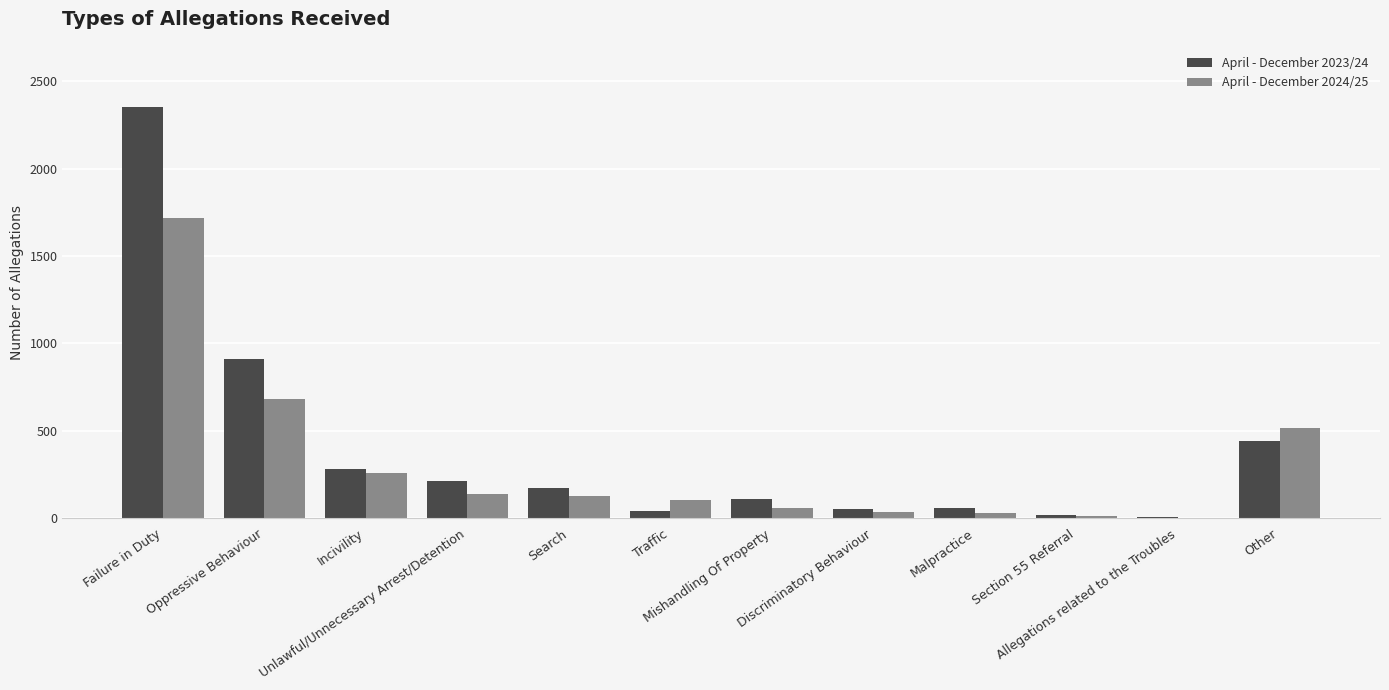

Are the bars grouped side by side (vs. stacked)?

Yes